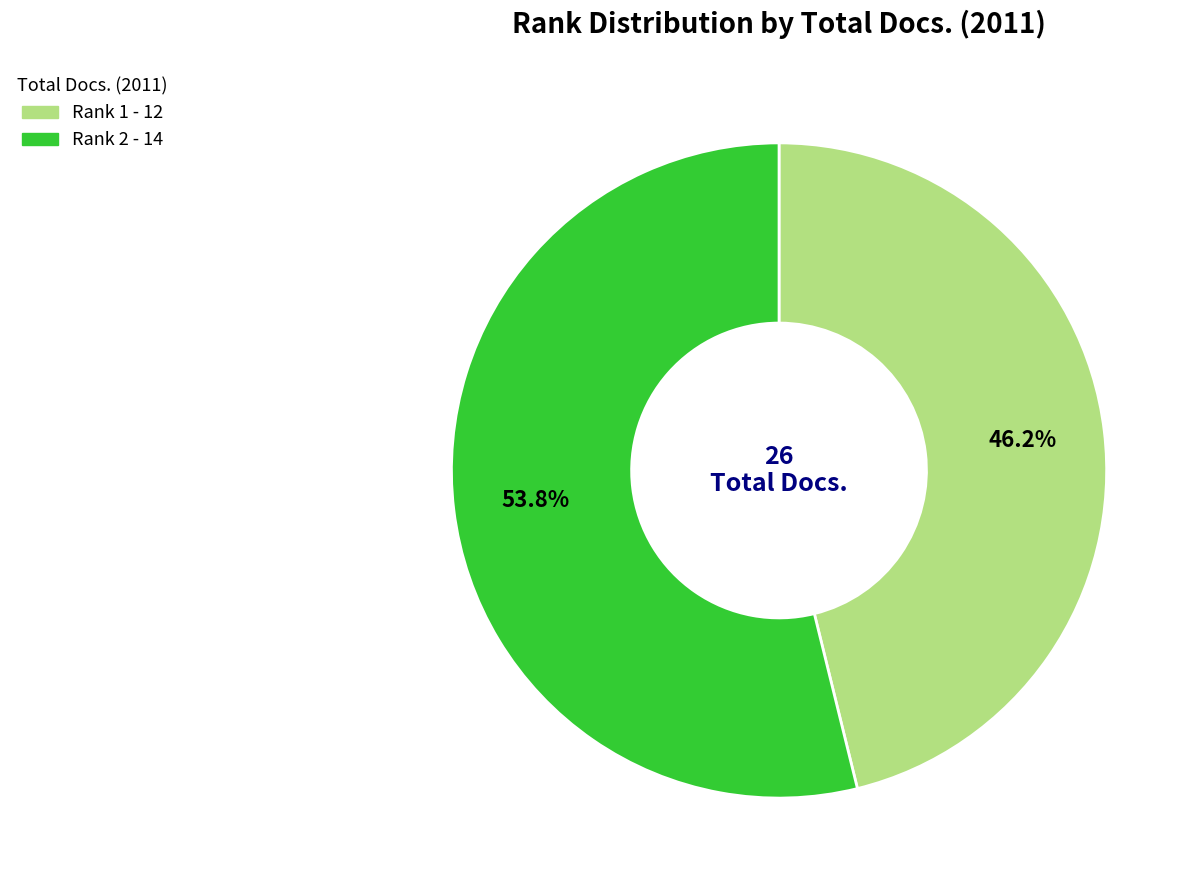

Is there any slice that represents more than half of the pie?

Yes